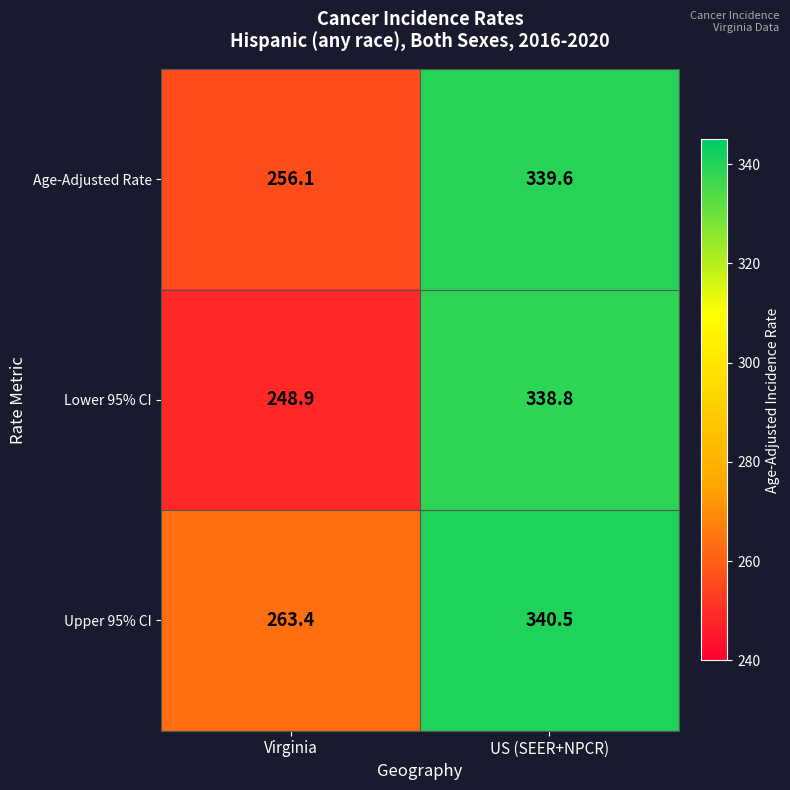

Reading left to right, list all the values displayed in this chart.

Age-Adjusted Rate: 256.1	339.6
Lower 95% CI: 248.9	338.8
Upper 95% CI: 263.4	340.5